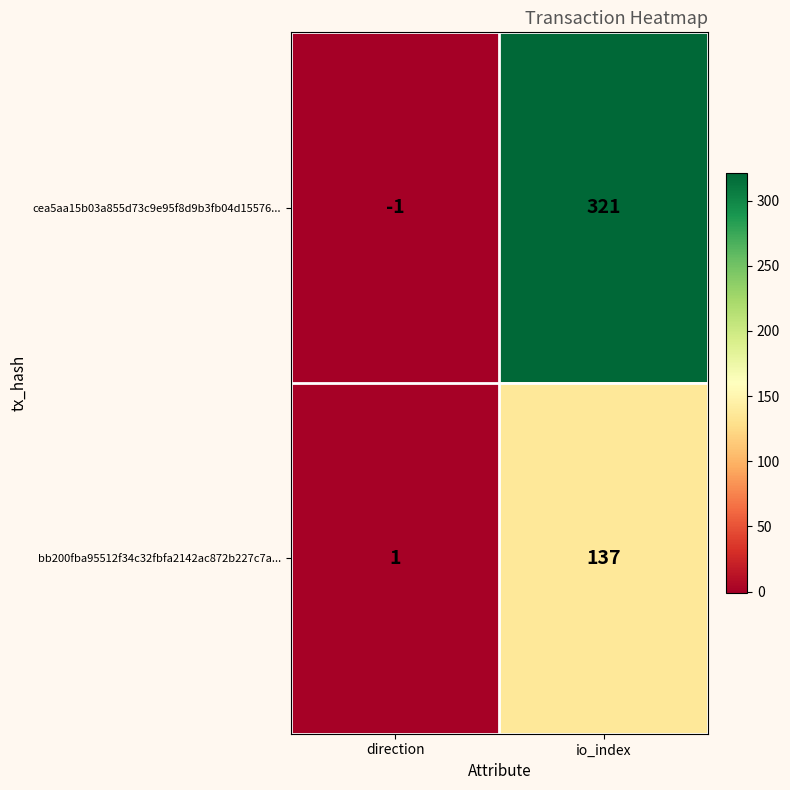

Which series has the largest total across all categories?

cea5aa15b03a855d73c9e95f8d9b3fb04d15576...